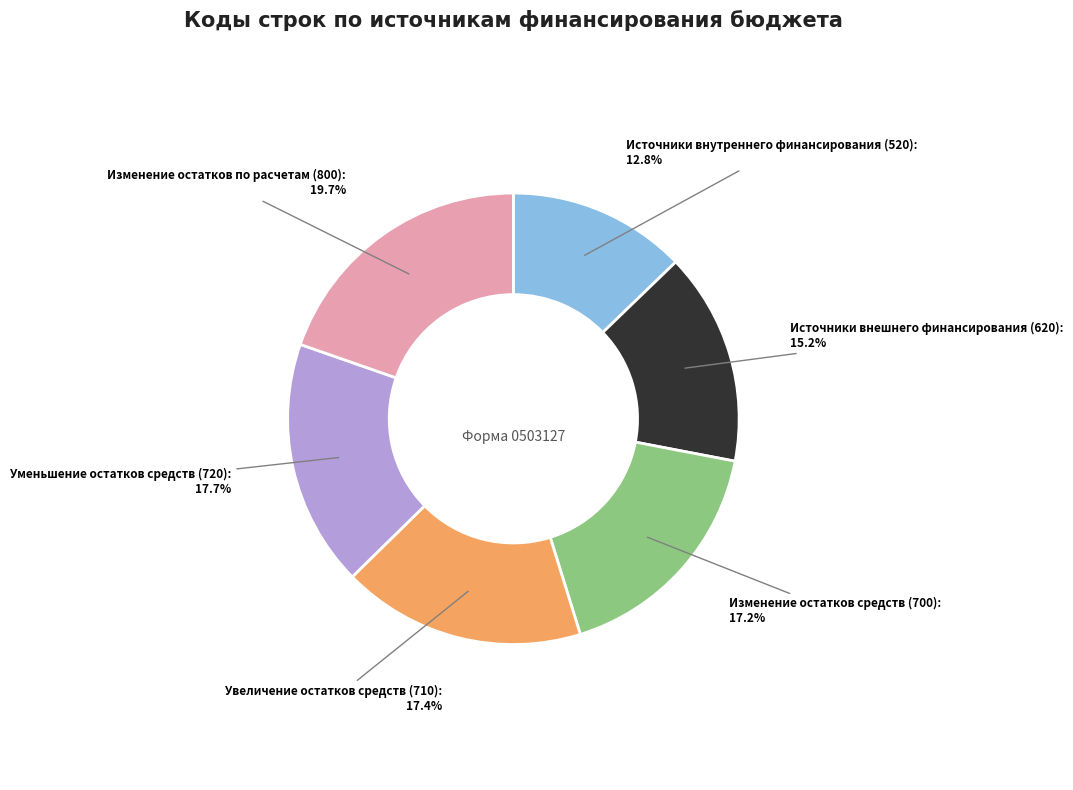

Approximately how many times larger is the value at Уменьшение остатков средств (720) compared to Изменение остатков по расчетам (800)?

0.9